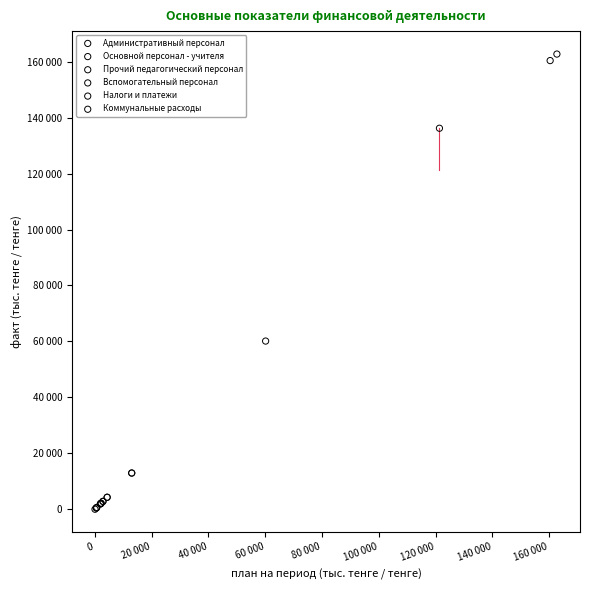

Which series contains the highest Y value?

Административный персонал